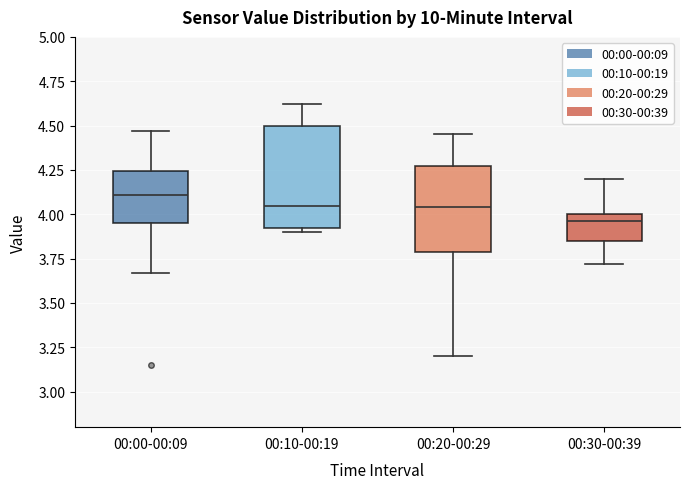

Reading left to right, transcribe this box plot: for each box, give where its median line is, the range the box spans, and where its two whiskers end, as read against the y-axis. The values are not printed on the chart, so give them approximately, as read against the axis.

00:00-00:09: median 4.10, box 3.95 to 4.25, whiskers 3.65 to 4.45
00:10-00:19: median 4.05, box 3.90 to 4.50, whiskers 3.90 (just below the box's lower edge) to 4.60
00:20-00:29: median 4.05, box 3.80 to 4.30, whiskers 3.20 to 4.45
00:30-00:39: median 3.95, box 3.85 to 4.00, whiskers 3.70 to 4.20